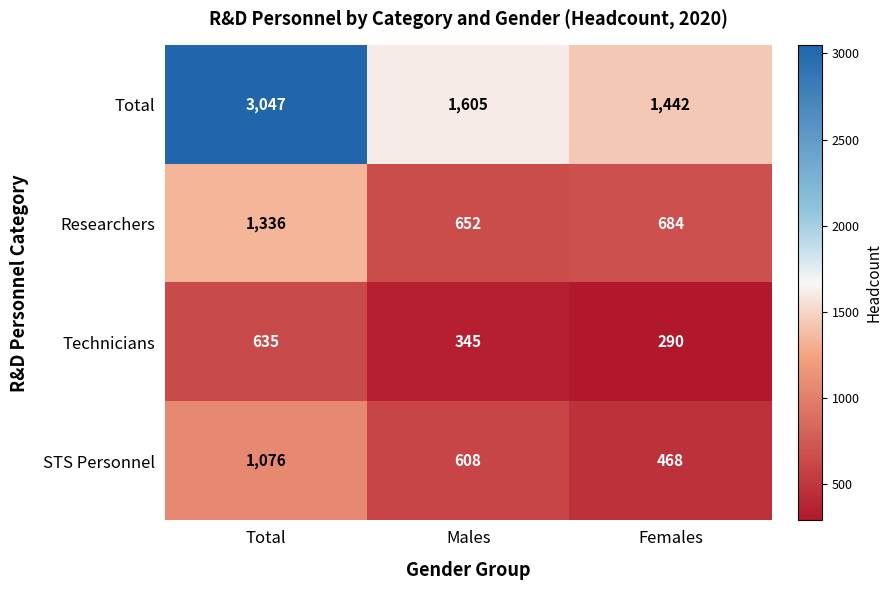

At which label does Total first exceed 1605?

Total